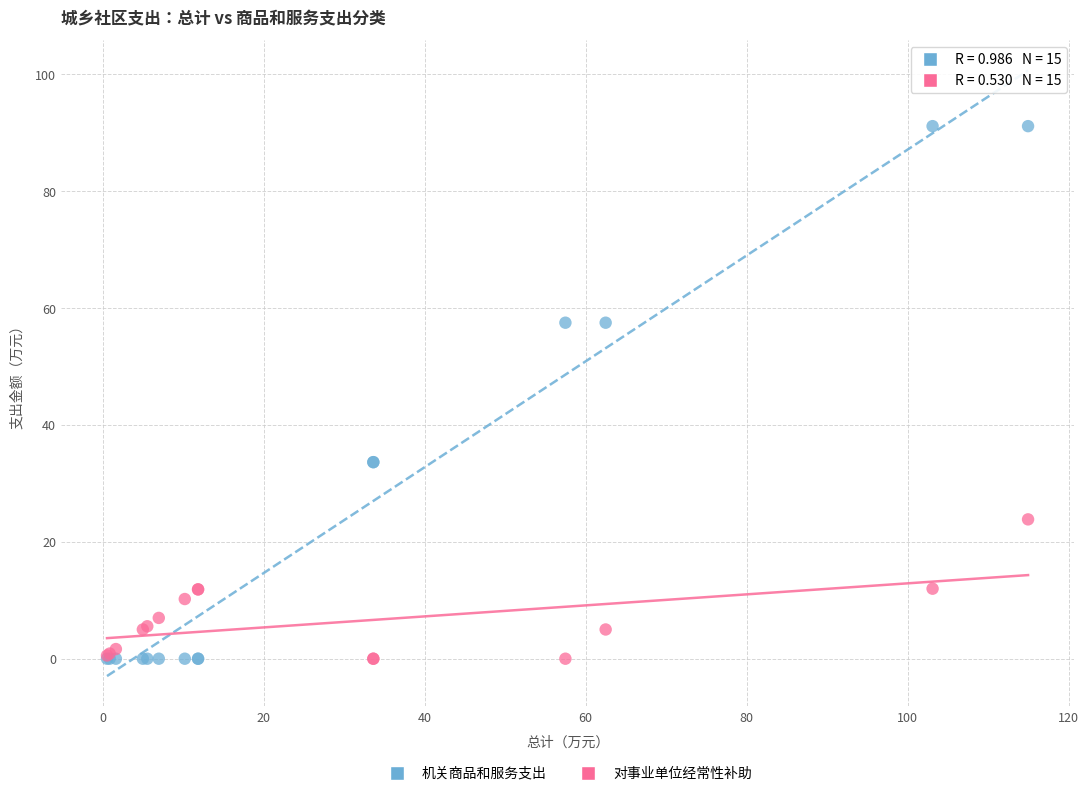

Which series contains the highest Y value?

机关商品和服务支出